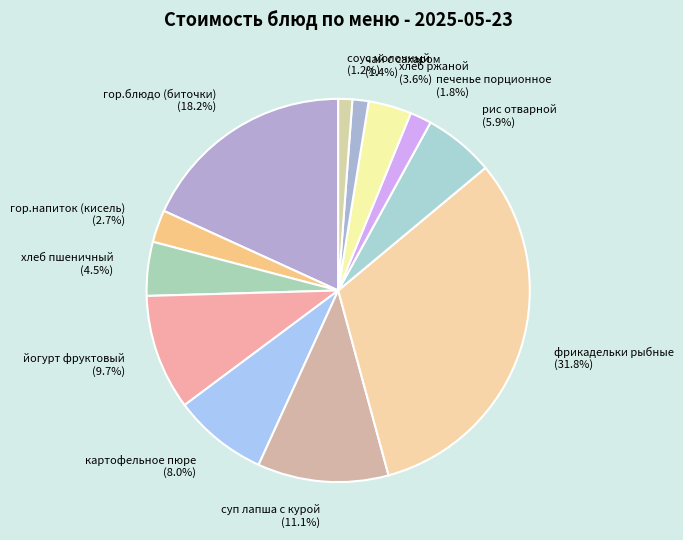

Is there a majority slice in this chart?

No